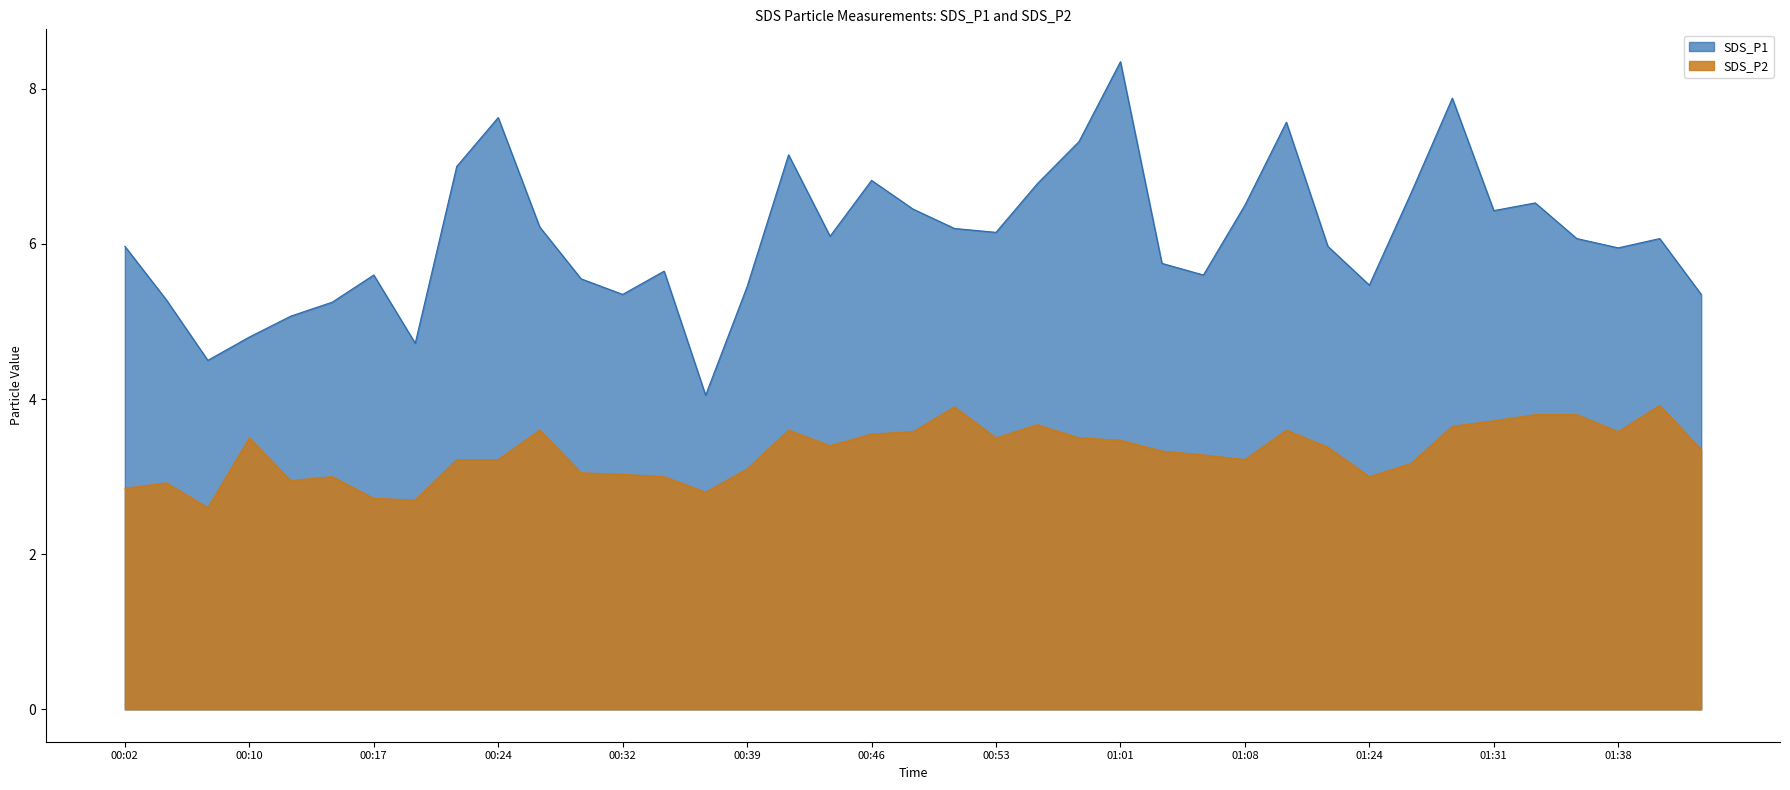

How many lines are shown in the chart?

2